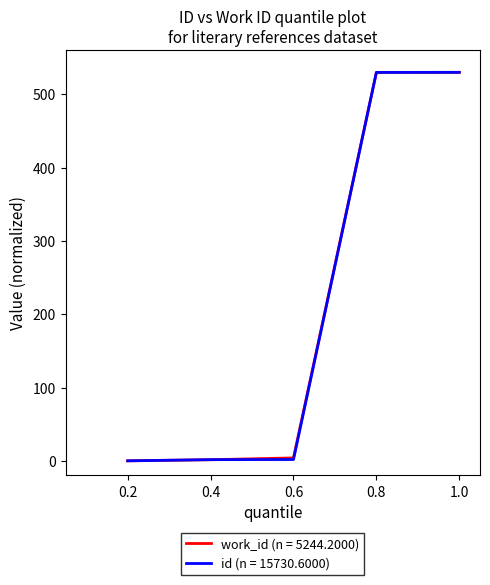

The value of work_id (n = 5244.2000) at 0.8 is 784.1. True or false?

False